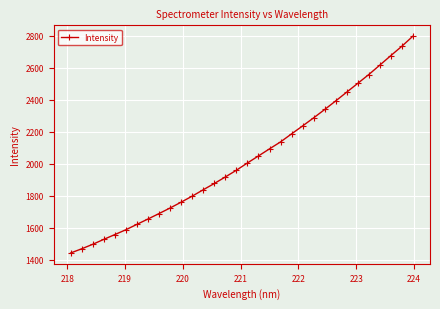

What is the value of the 32nd point from the left?

2798.2